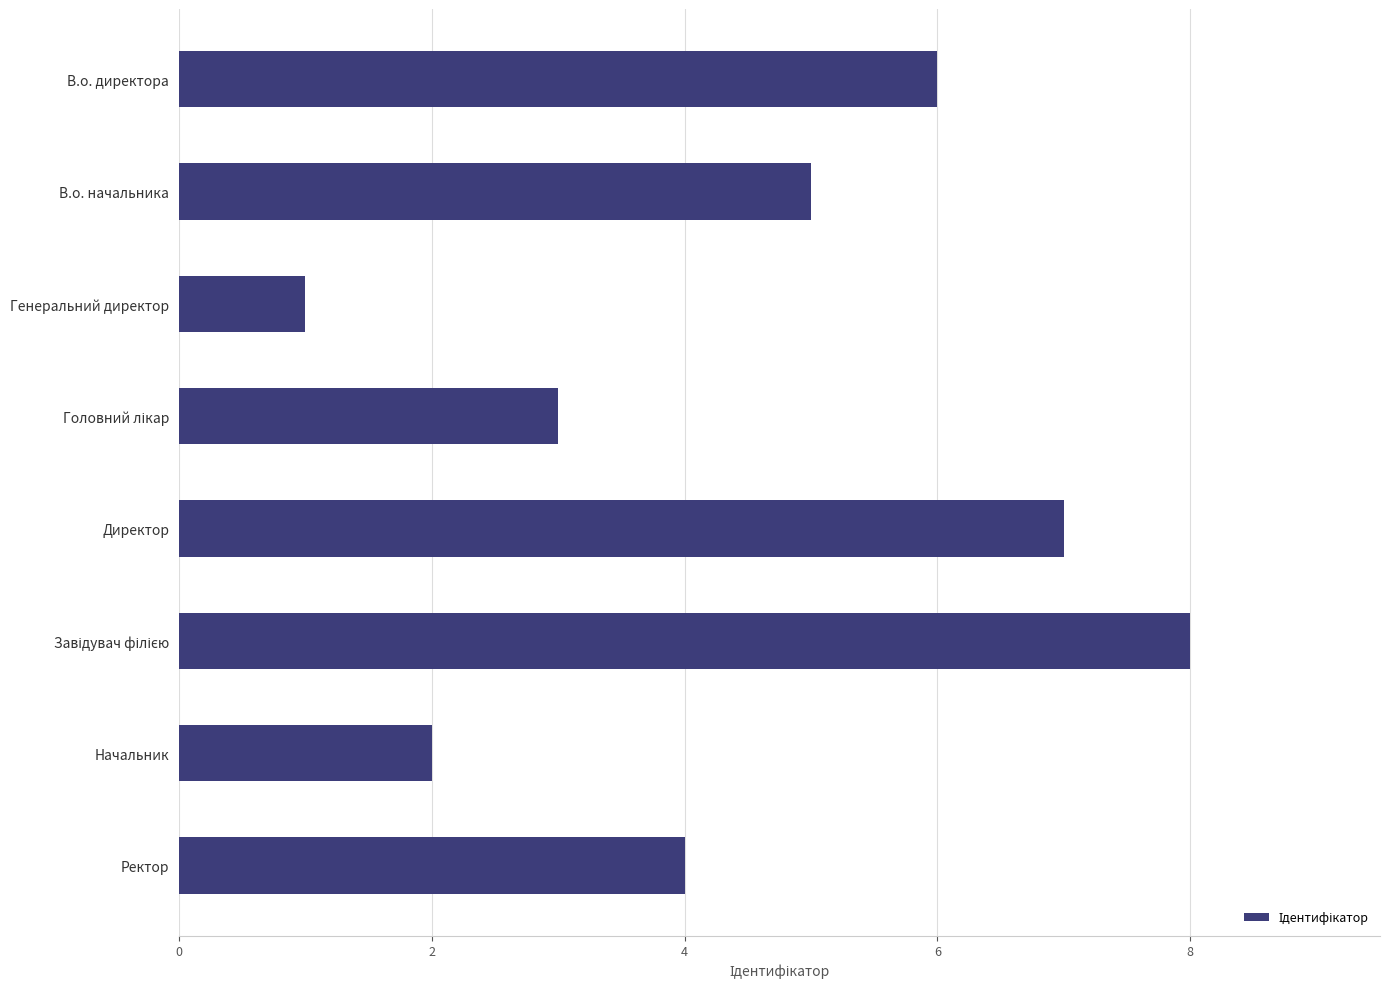

Approximately how many times larger is the value at В.о. начальника compared to Начальник?

2.5